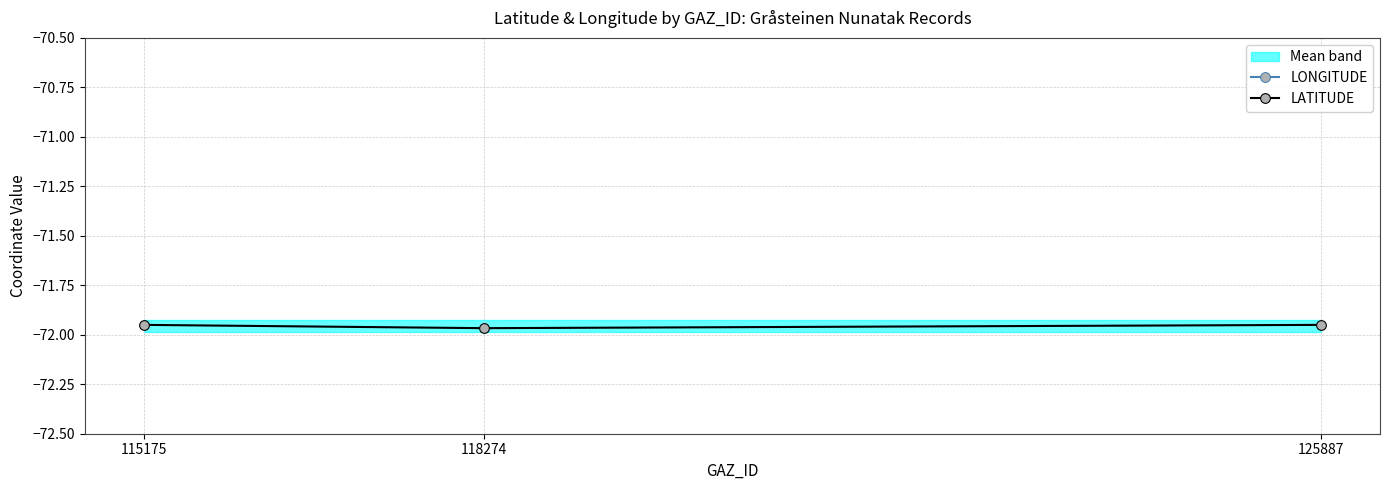

Count the number of categories in the chart.

3